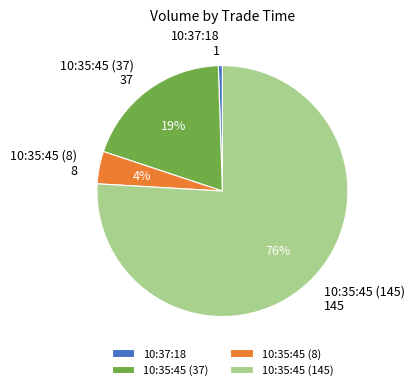

Which category has the smallest portion of the pie?

10:37:18